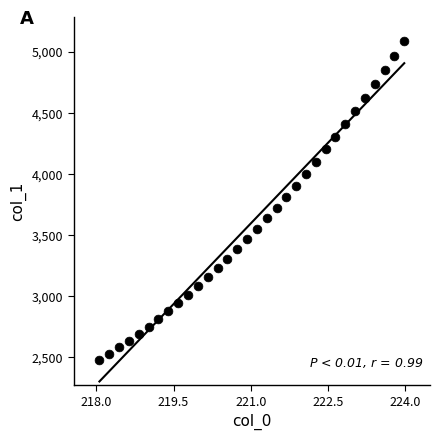

What is the range of Y values (max minus min)?

2612.4